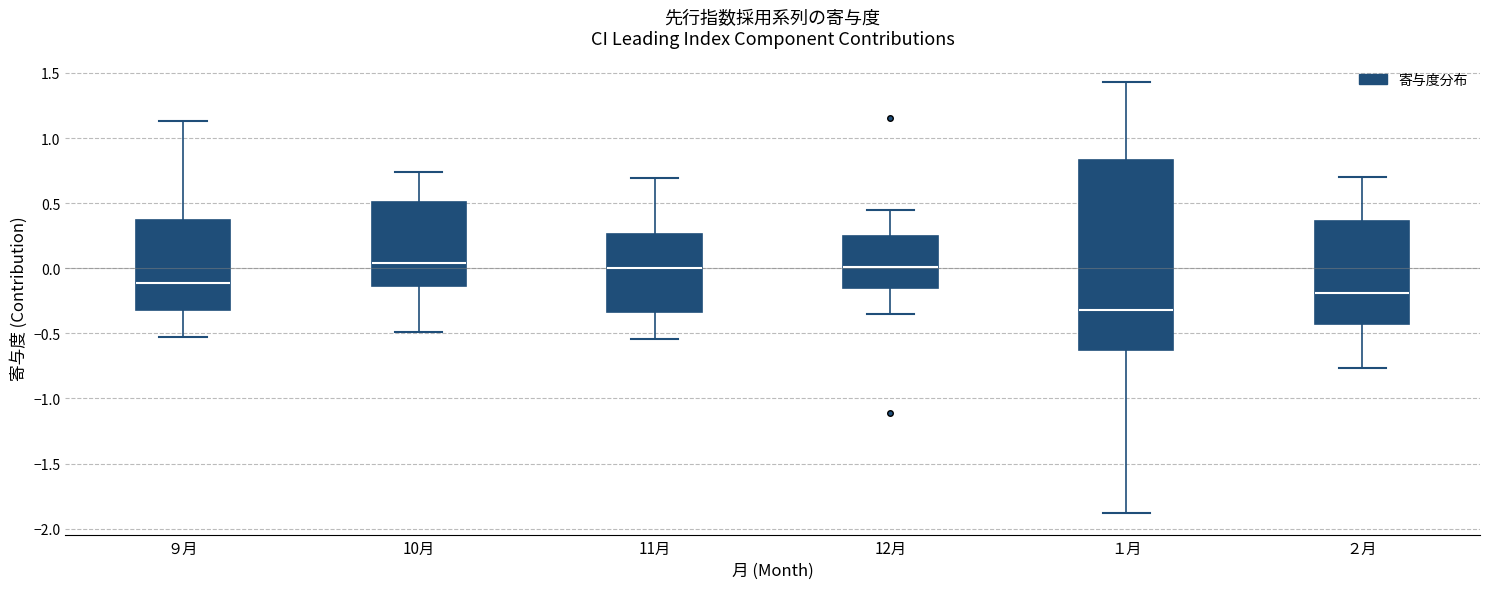

Which box is the tallest, from its lower edge to its upper edge?

１月